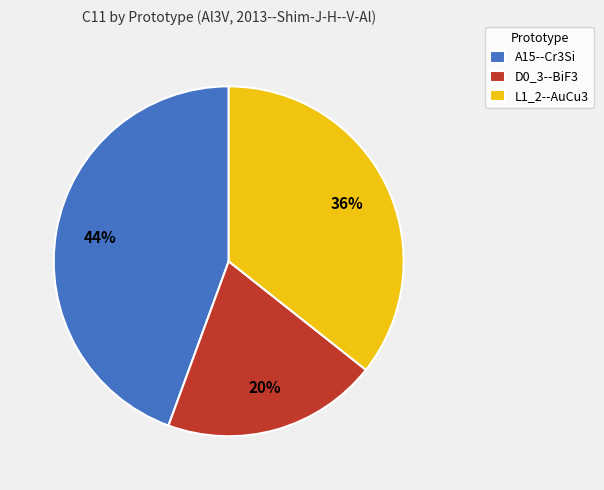

Is there a majority slice in this chart?

No